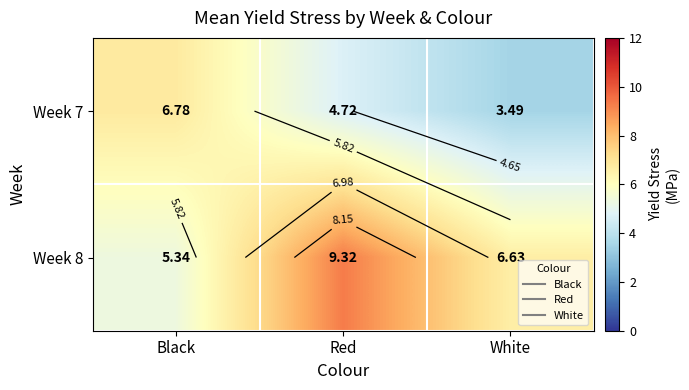

At which label does Week 8 first exceed 6?

Red